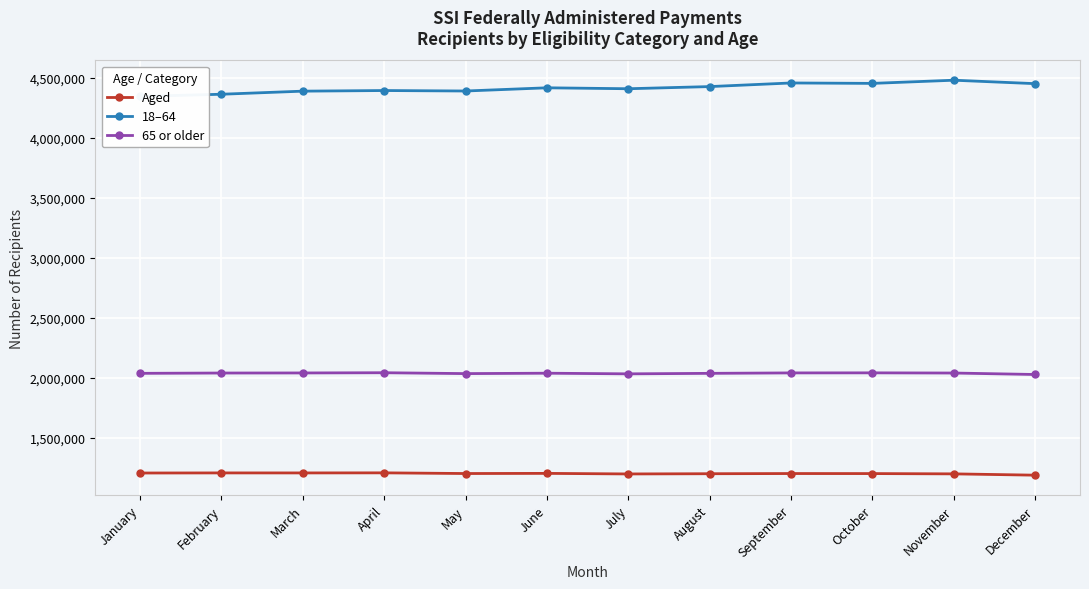

Where is Aged nearest to the value 1195654?

July